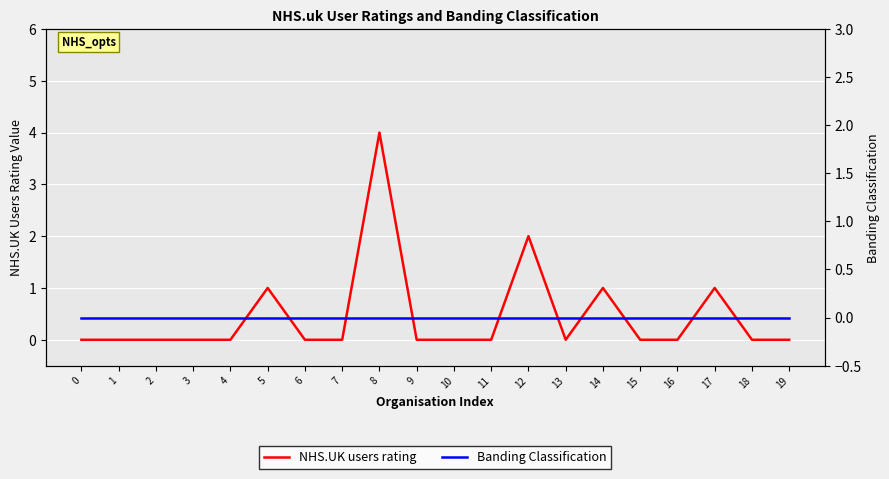

At which category is the sum across all series the highest?

8